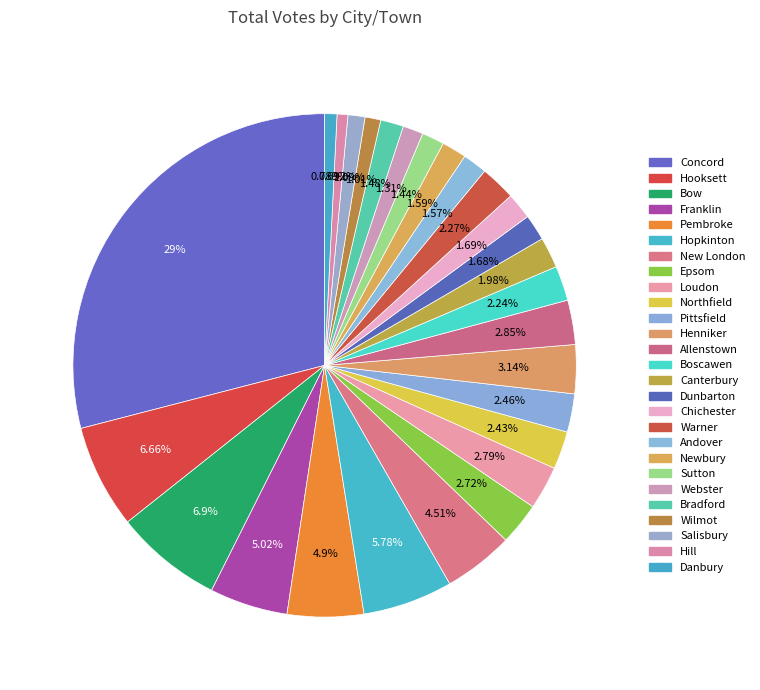

Rank the categories by value from highest to lowest.

Concord, Bow, Hooksett, Hopkinton, Franklin, Pembroke, New London, Henniker, Allenstown, Loudon, Epsom, Pittsfield, Northfield, Warner, Boscawen, Canterbury, Chichester, Dunbarton, Newbury, Andover, Bradford, Sutton, Webster, Salisbury, Wilmot, Danbury, Hill